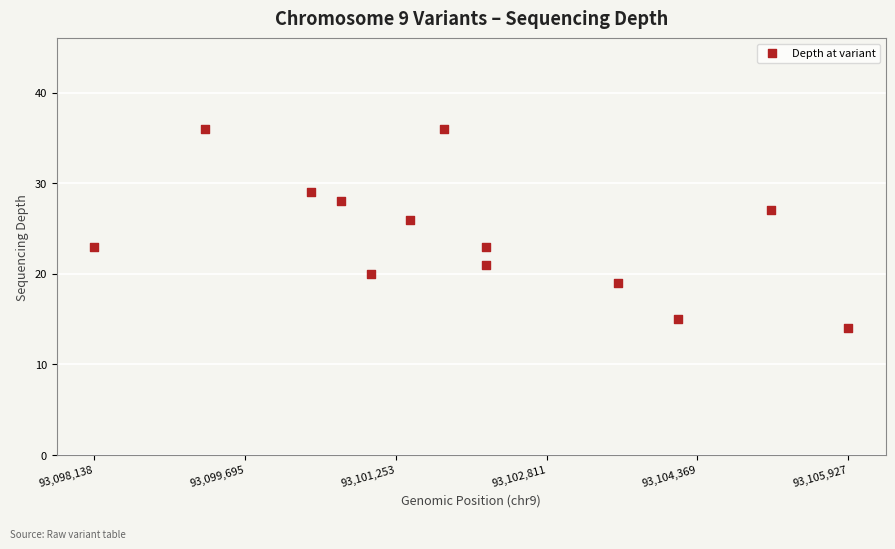

What Y value in the scatter plot is closest to 25?

26